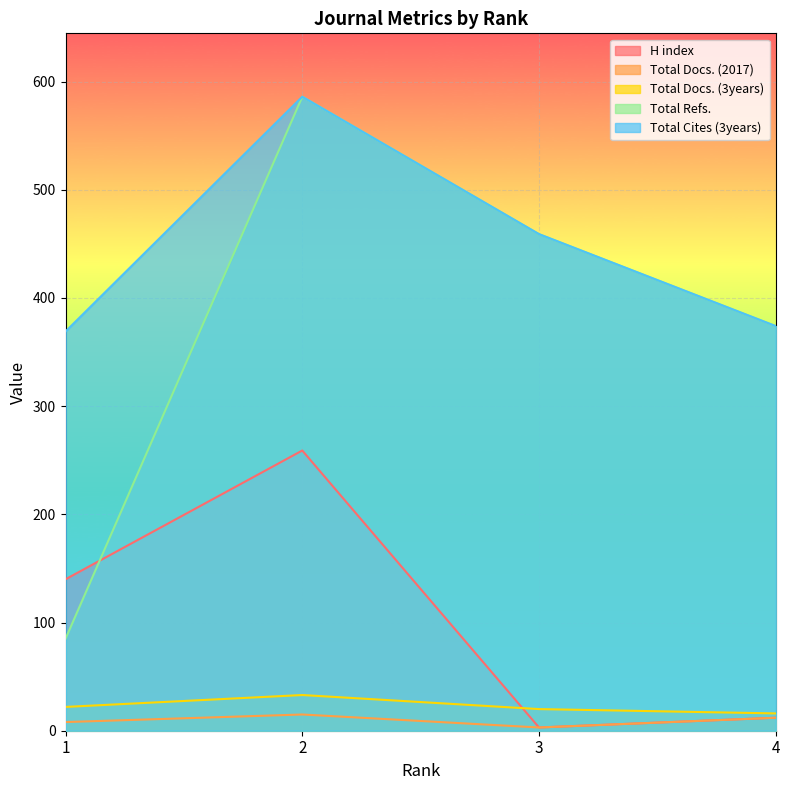

Reading left to right, transcribe all the data shown in this chart.

H index: 140	259	3	12
Total Docs. (2017): 8	15	3	12
Total Docs. (3years): 22	33	20	16
Total Refs.: 85	586	459	374
Total Cites (3years): 369	586	459	374